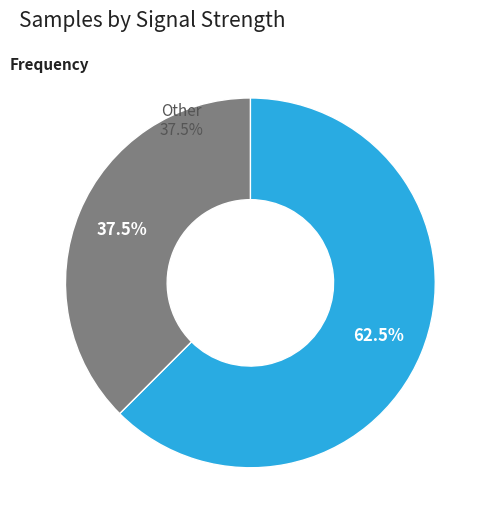

Is it true that -52 is 1% of the pie?

False